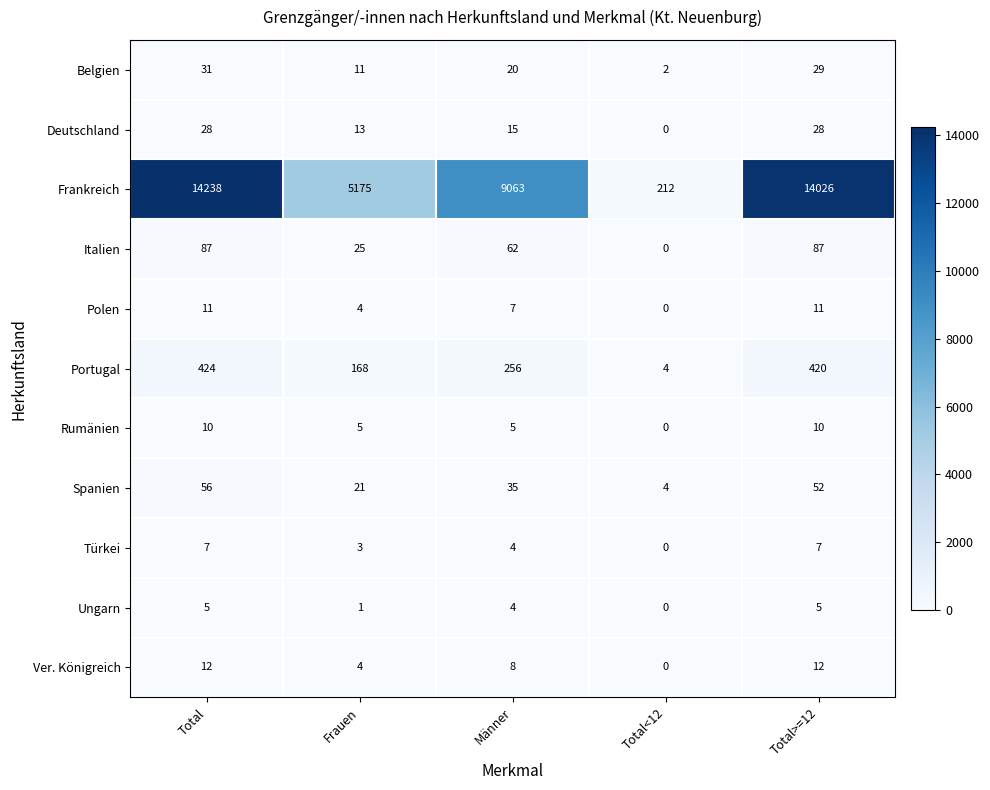

Count the number of categories in the chart.

5